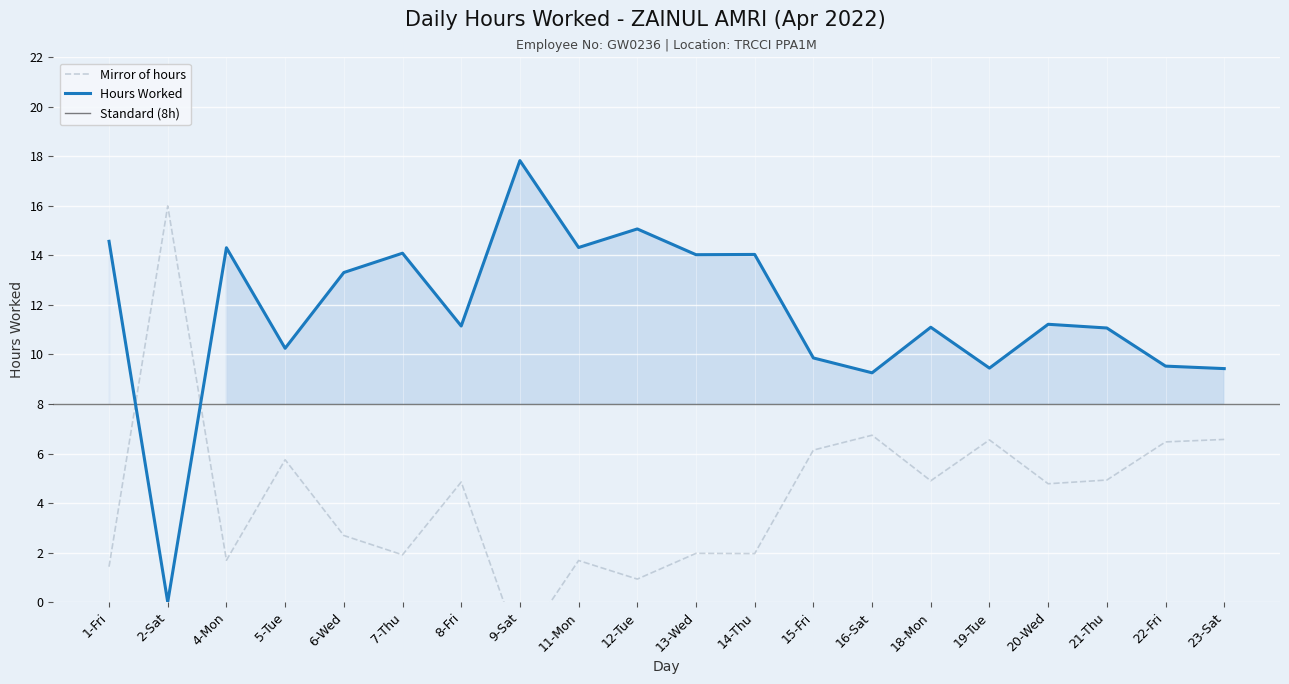

What is the label of the 12th point from the right?

11-Mon